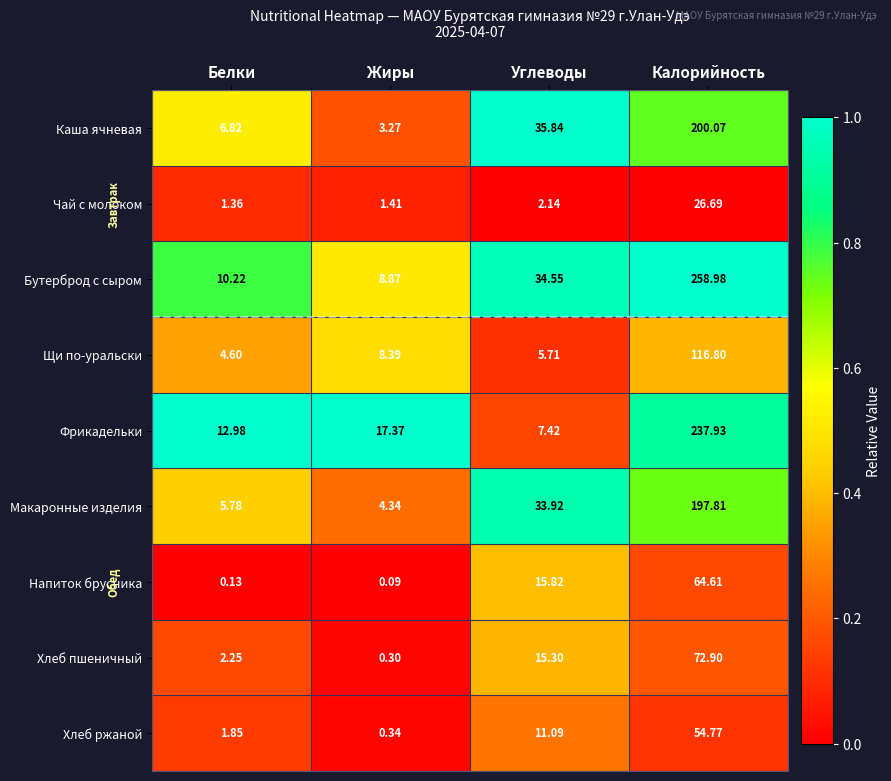

At Калорийность, list the series in order from largest to smallest.

Бутерброд с сыром, Фрикадельки, Каша ячневая, Макаронные изделия, Щи по-уральски, Хлеб пшеничный, Напиток брусника, Хлеб ржаной, Чай с молоком